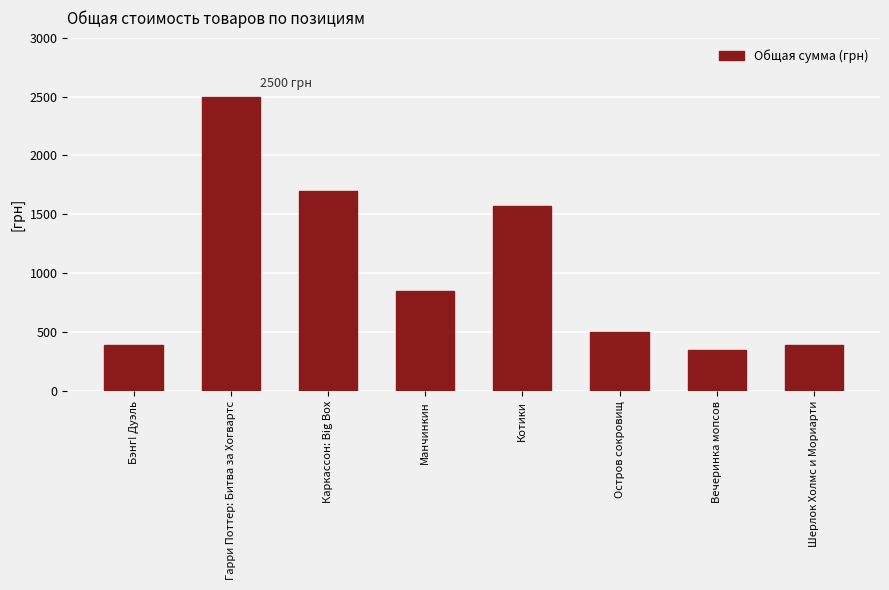

Reading right to left, list all the values displayed in this chart.

395	350	500	1572	850	1695	2500	395